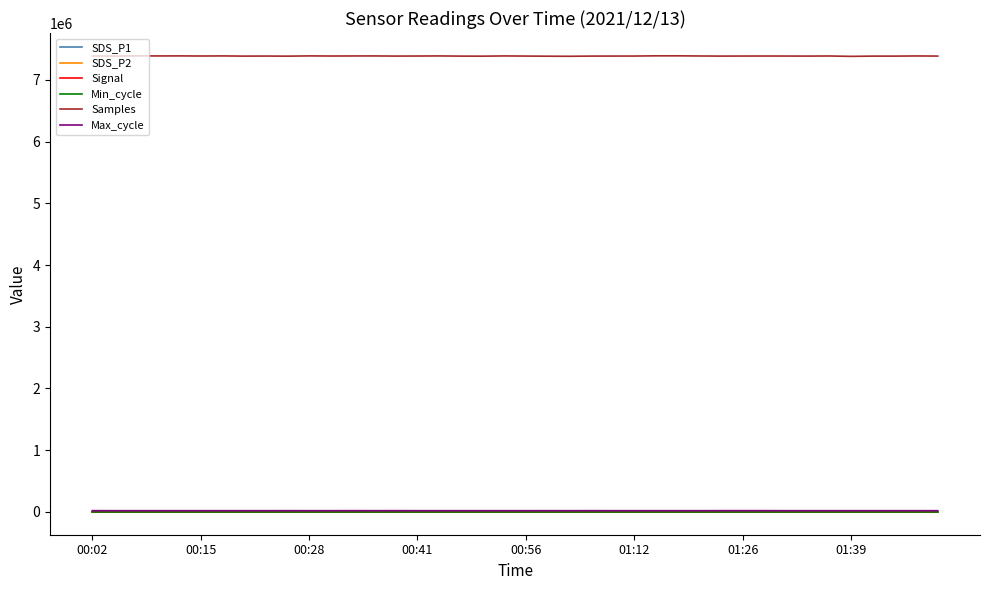

Which series has the largest total across all categories?

Samples